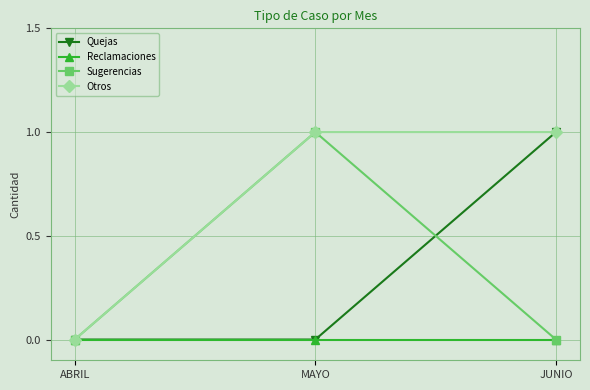

What is the label of the 1st point from the right?

JUNIO